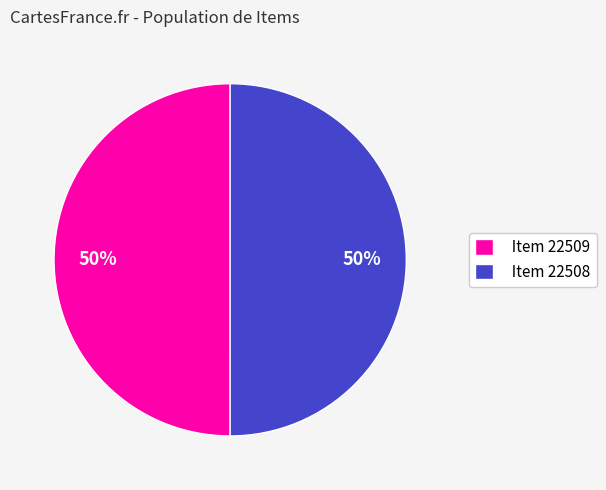

Is it true that Item 22508 is 50% of the pie?

True